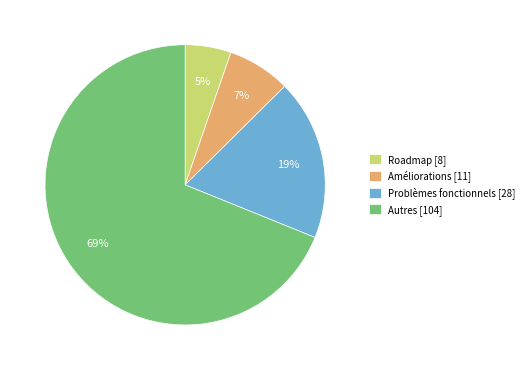

What is the largest slice in the pie chart?

Autres [104]